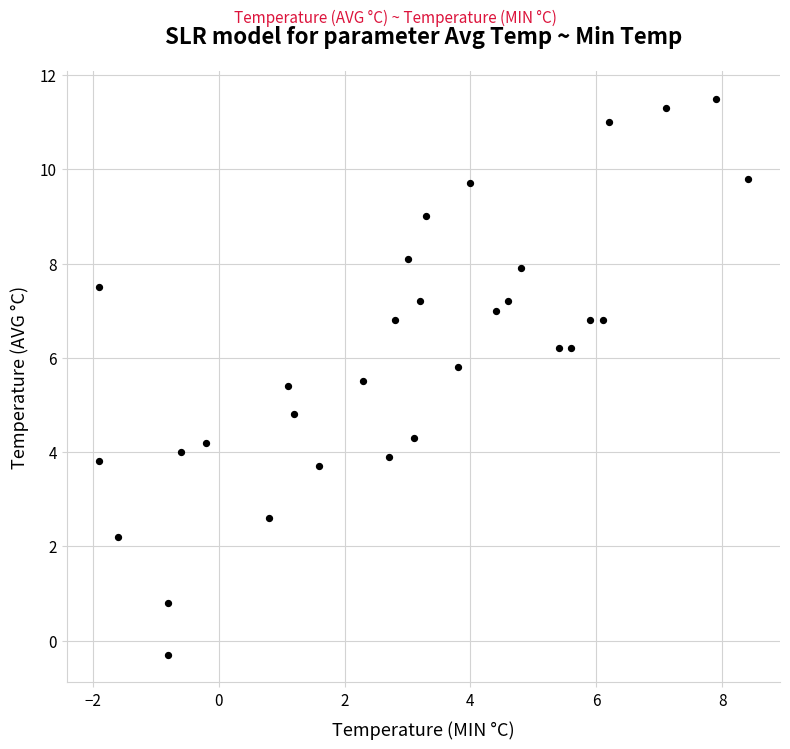

What Y value in the scatter plot is closest to 5?

4.8